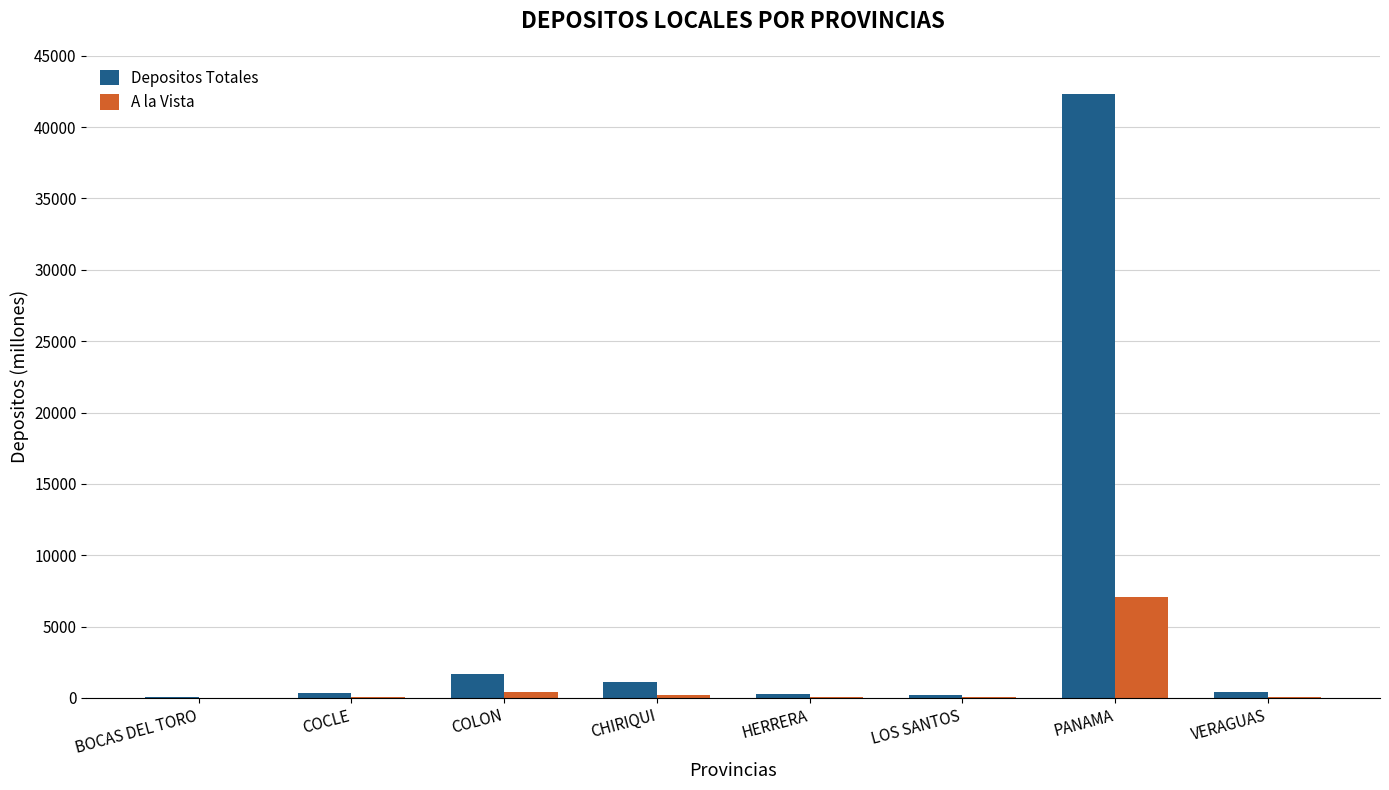

At which category is the sum across all series the highest?

PANAMA